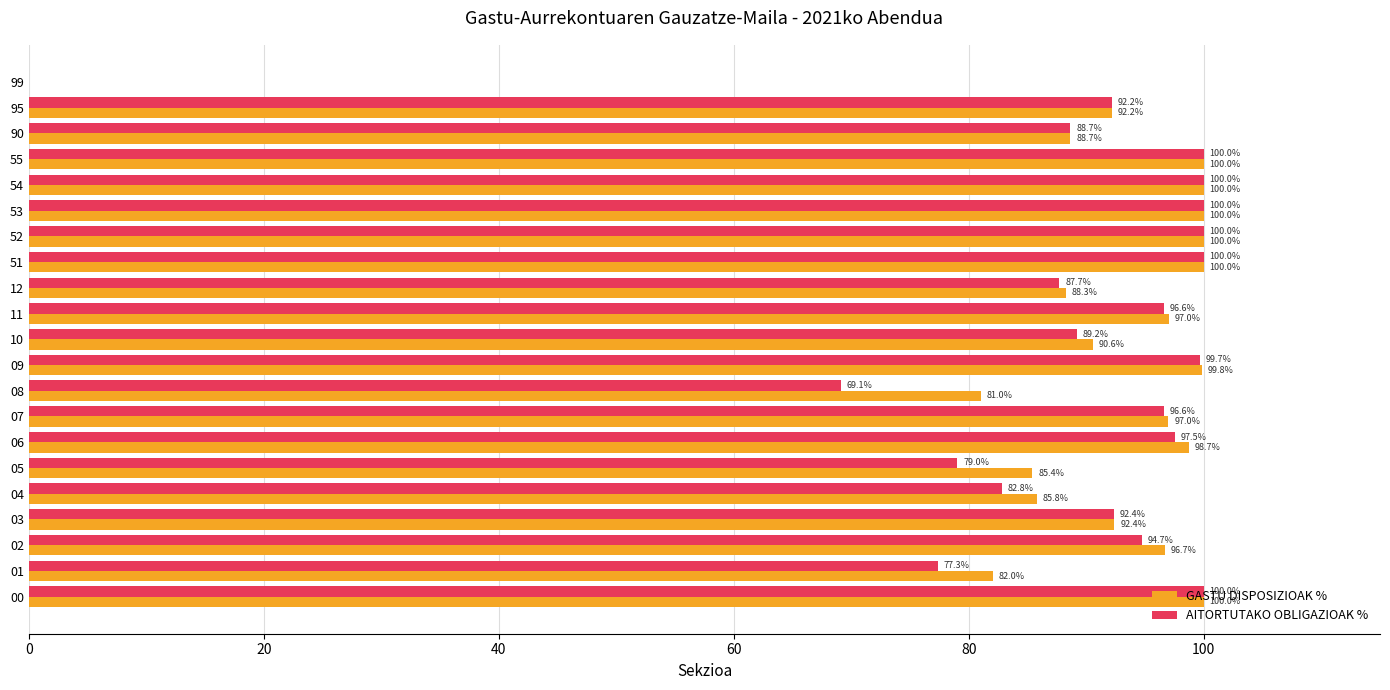

Between 02 and 51, which series saw the biggest shift?

AITORTUTAKO OBLIGAZIOAK %